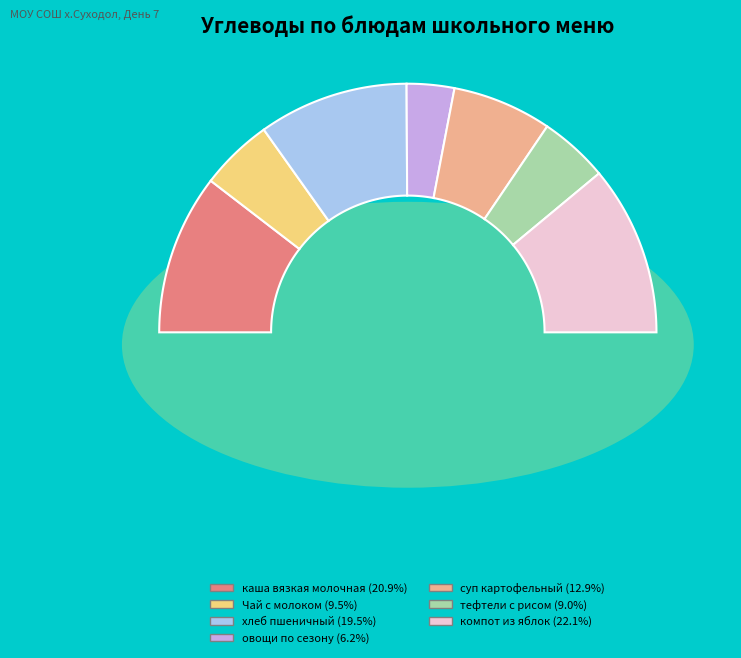

To the nearest percent, what is the difference between the largest and smallest slice percentages?

16%